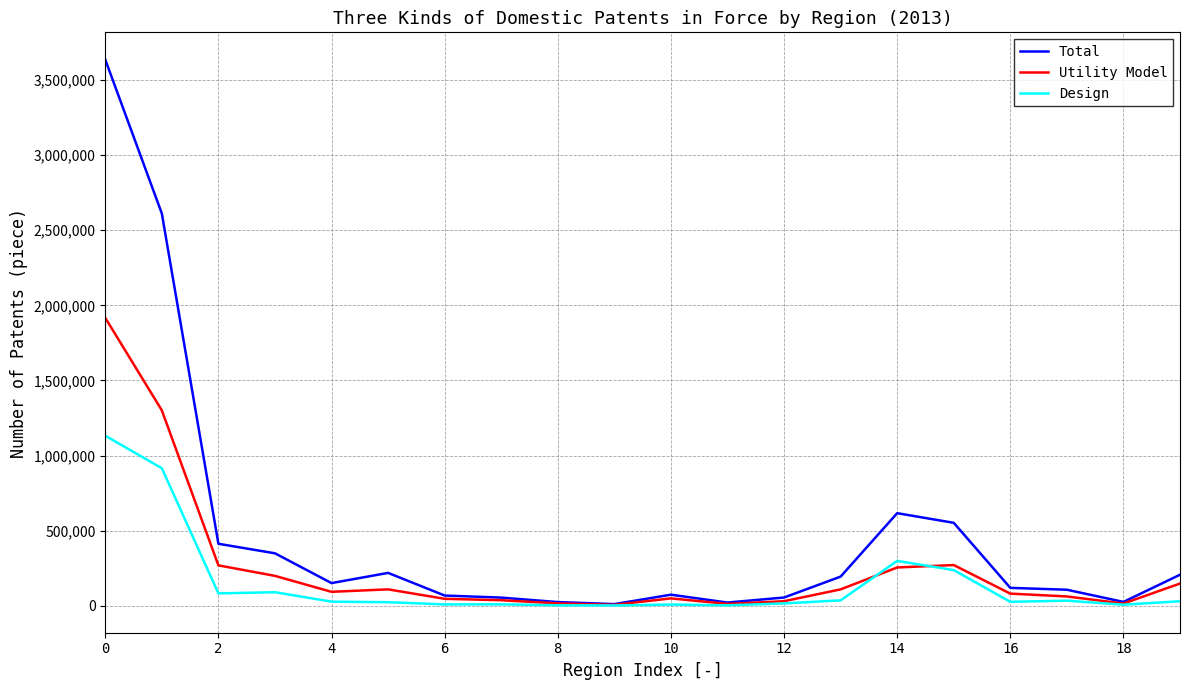

List the series in order of their peak value, lowest first.

Design, Utility Model, Total